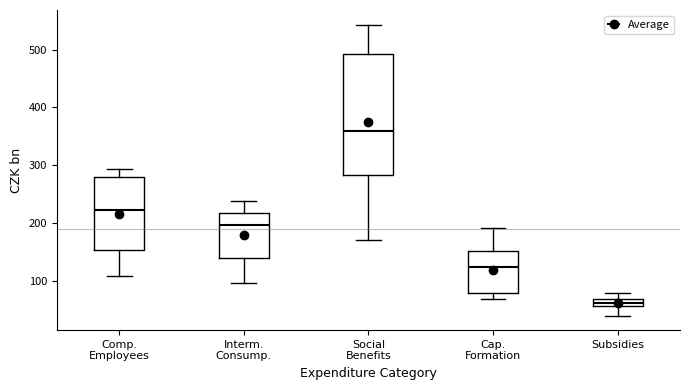

Which box's median line is the highest?

Social Benefits